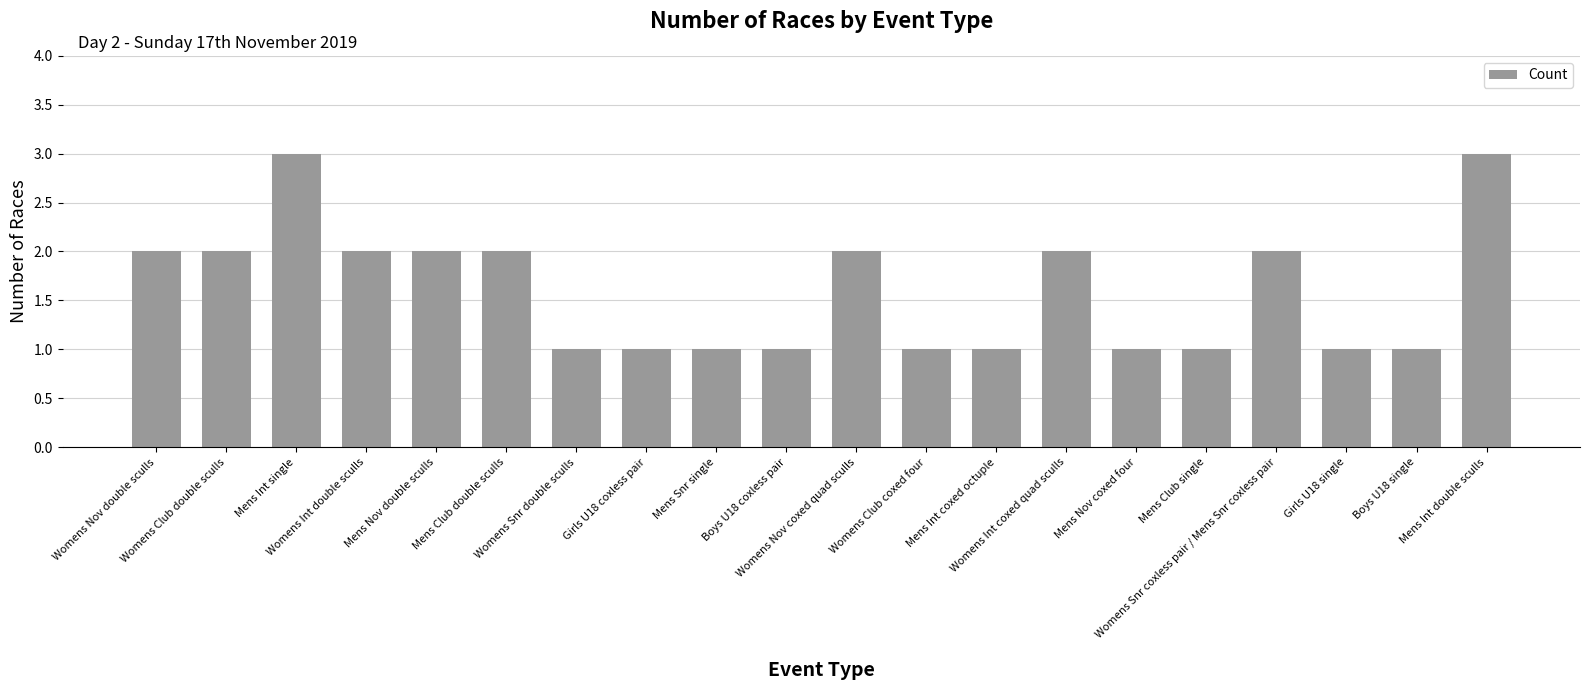

True or false: the data shows 2 at Mens Nov double sculls.

True